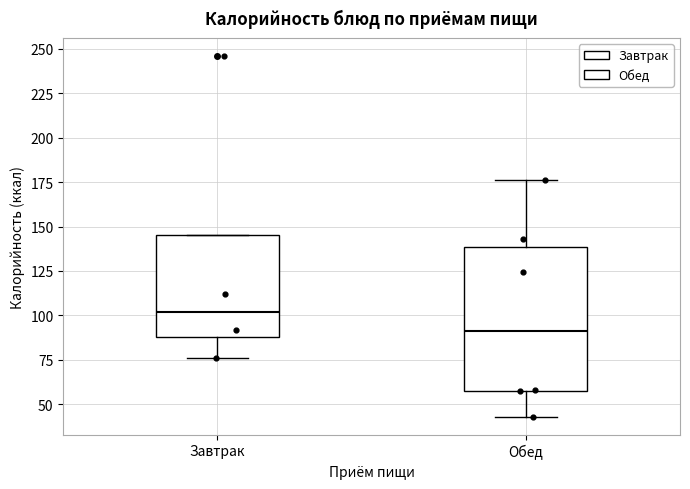

Where is the lower edge of the box for Обед on the y-axis? The values are not printed on the chart, so give them approximately, as read against the axis.

60